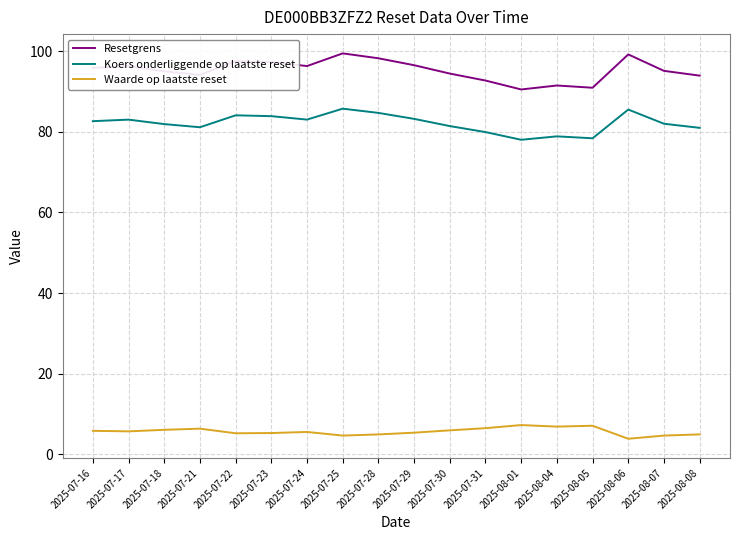

Count the number of data series in this chart.

3